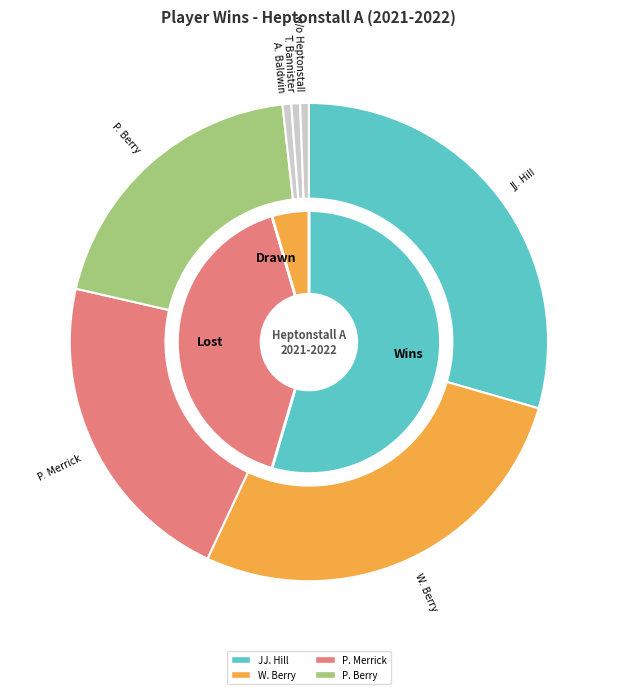

Is there any slice that represents more than half of the pie?

No